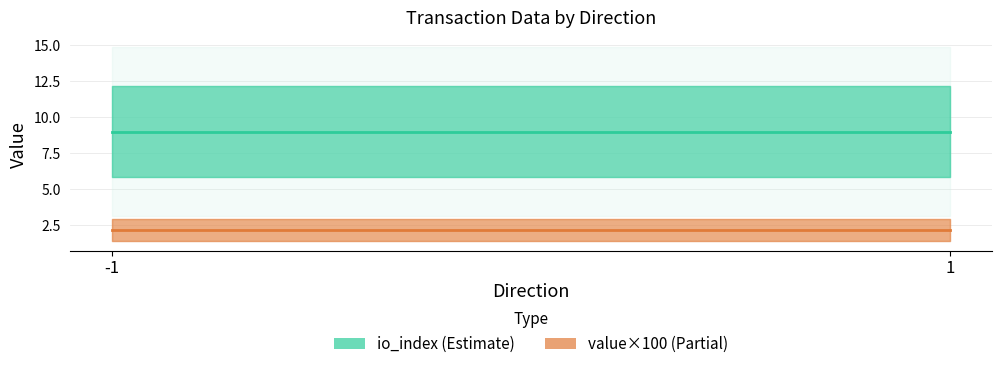

Which series has the largest total across all categories?

io_index